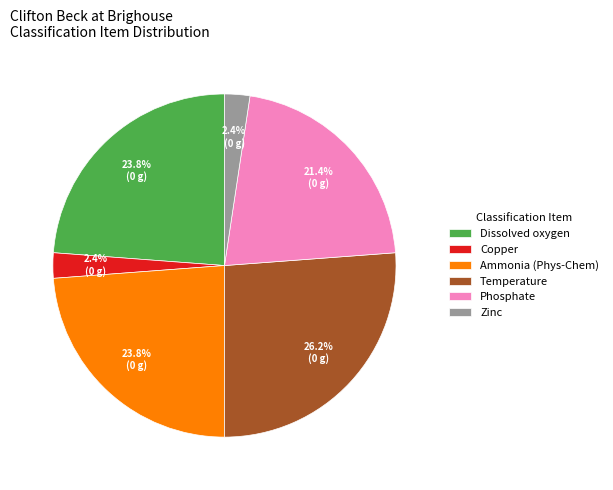

What percentage is the Ammonia (Phys-Chem) slice, to the nearest percent?

24%